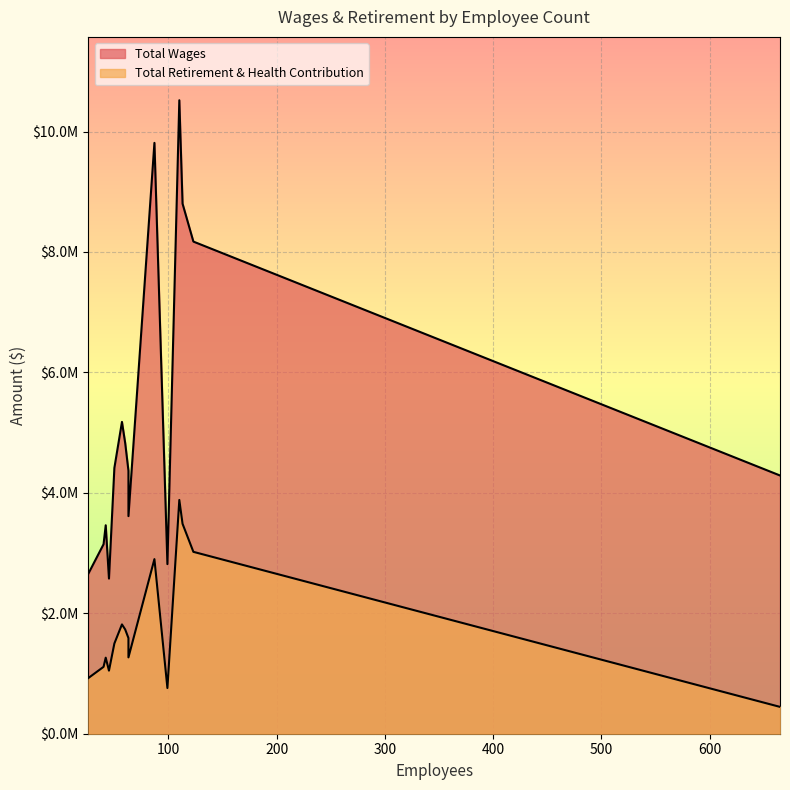

What is the label of the 15th point from the left?

45